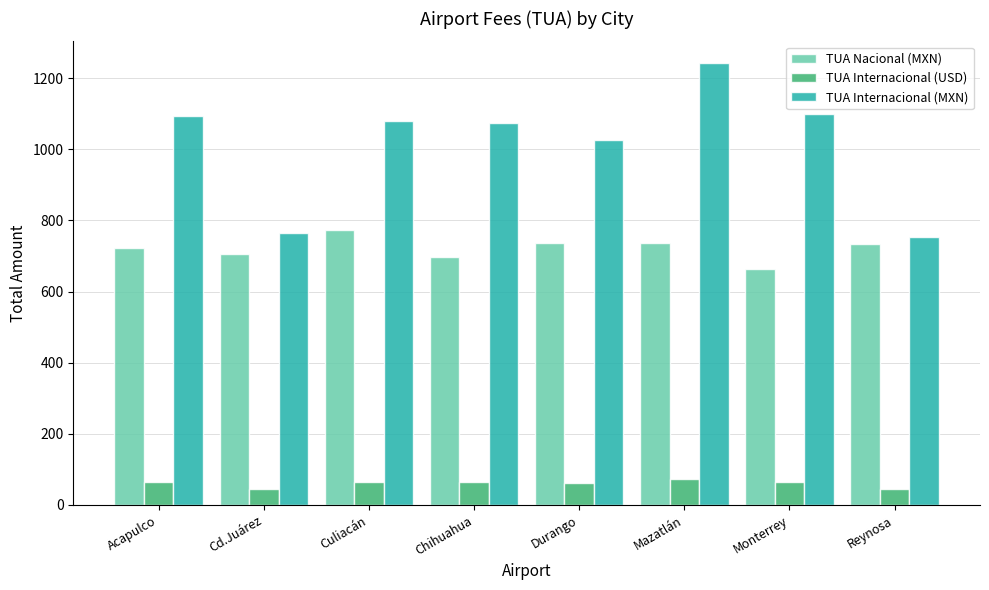

What value does the TUA Nacional (MXN) series have at Durango?

736.2